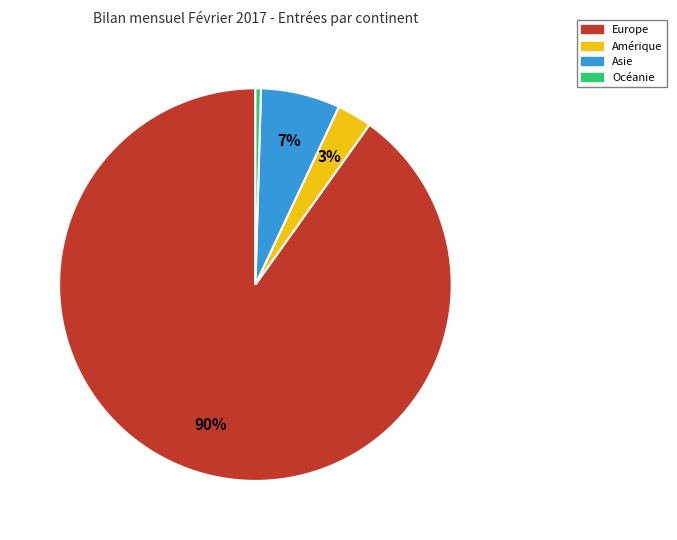

The Asie slice represents 7% of the pie. True or false?

True